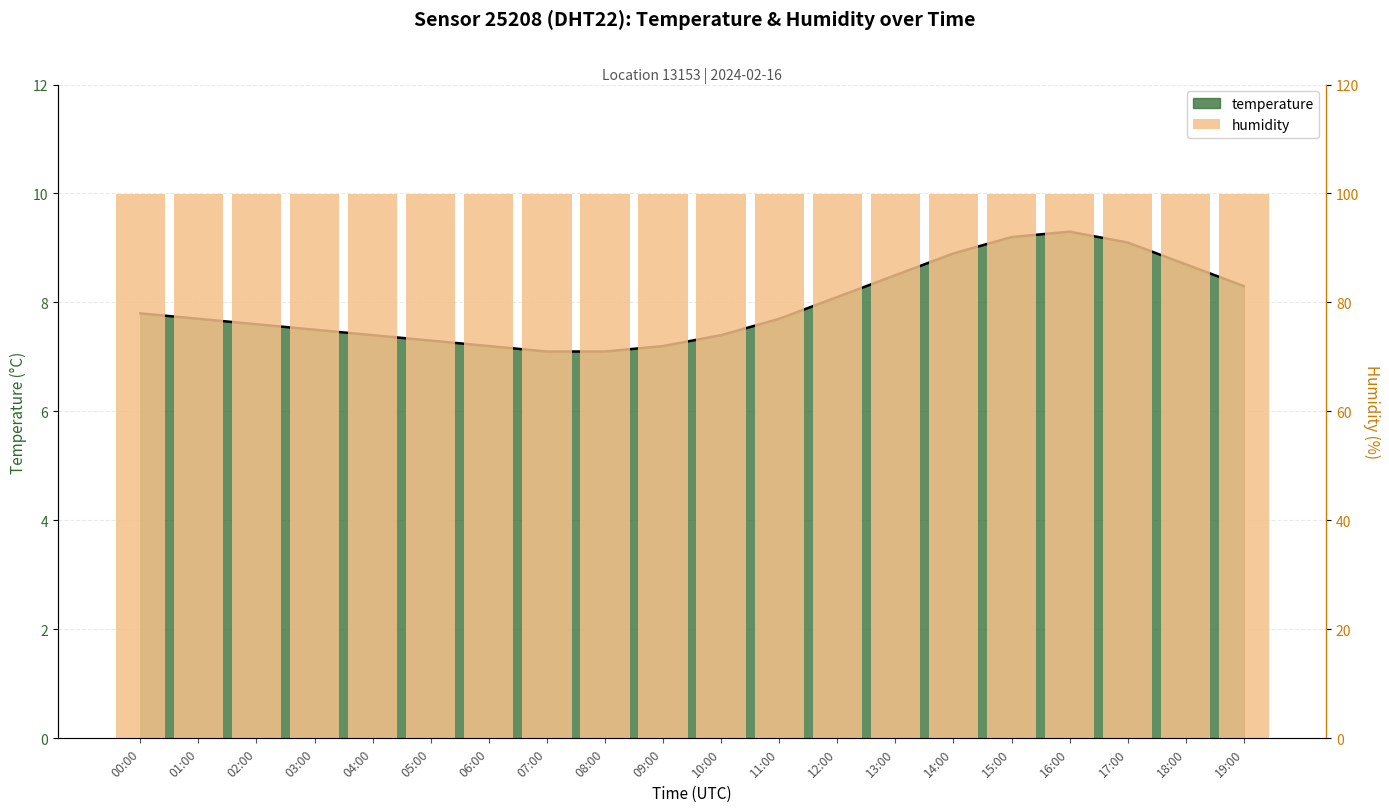

What is the label of the 13th bar from the right?

07:00